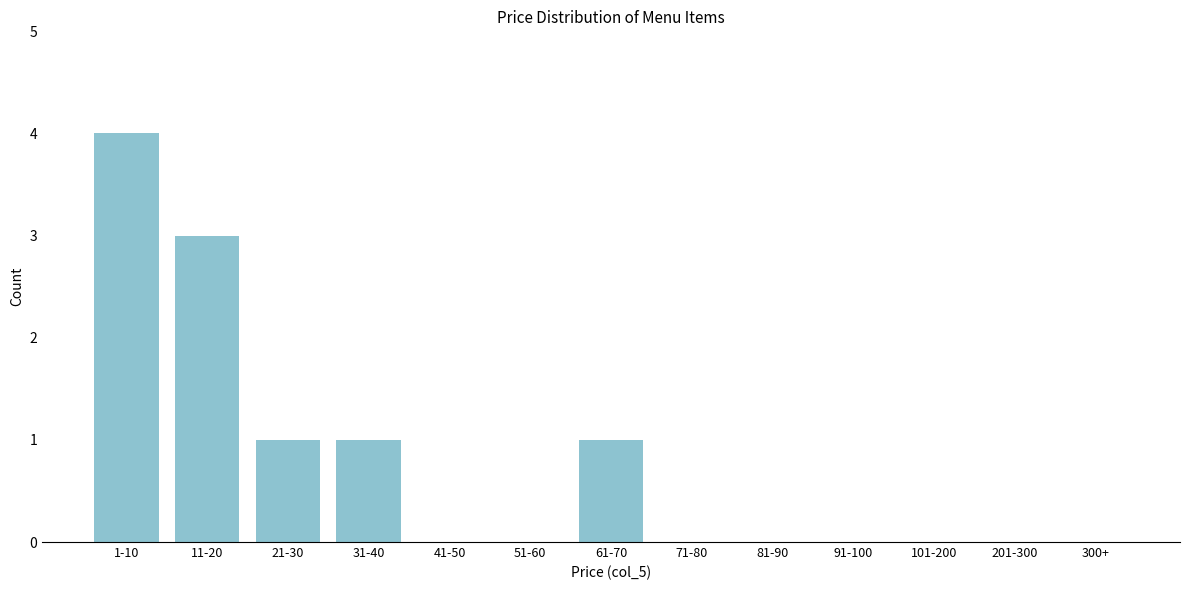

Reading left to right, extract all data points from this chart.

1-10=4	11-20=3	21-30=1	31-40=1	41-50=0	51-60=0	61-70=1	71-80=0	81-90=0	91-100=0	101-200=0	201-300=0	300+=0